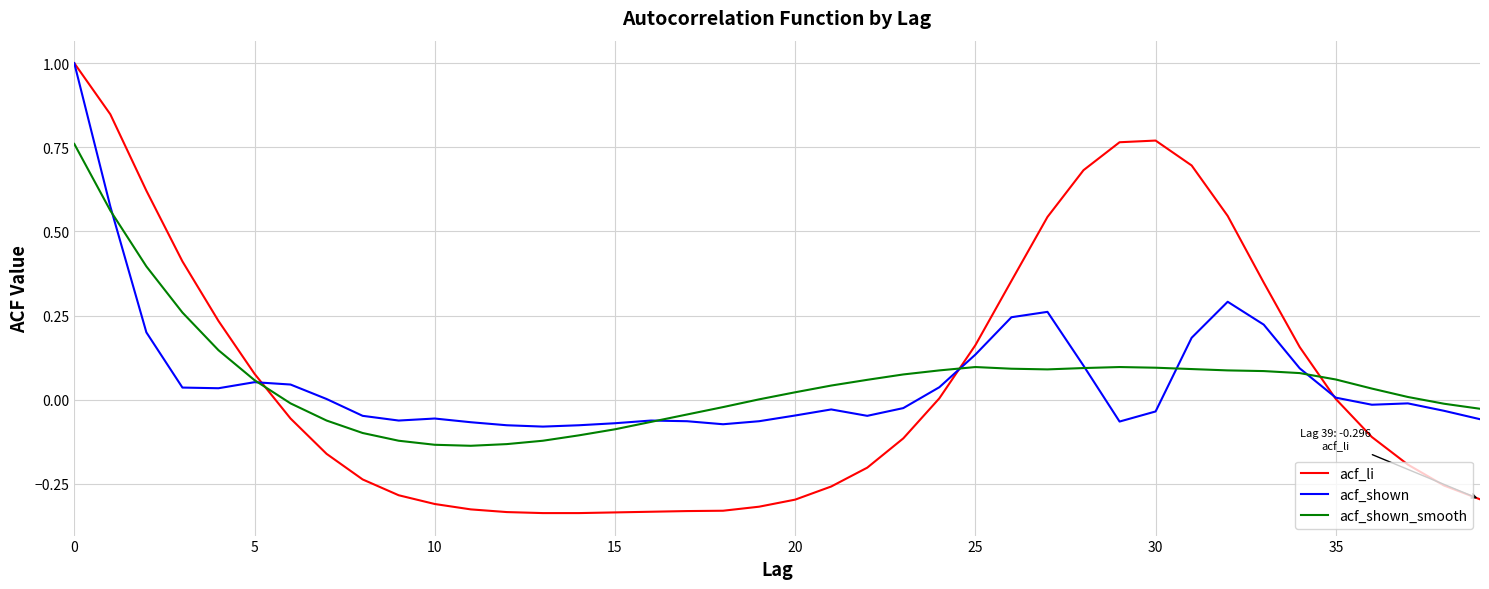

Which series has the widest spread of values?

acf_li